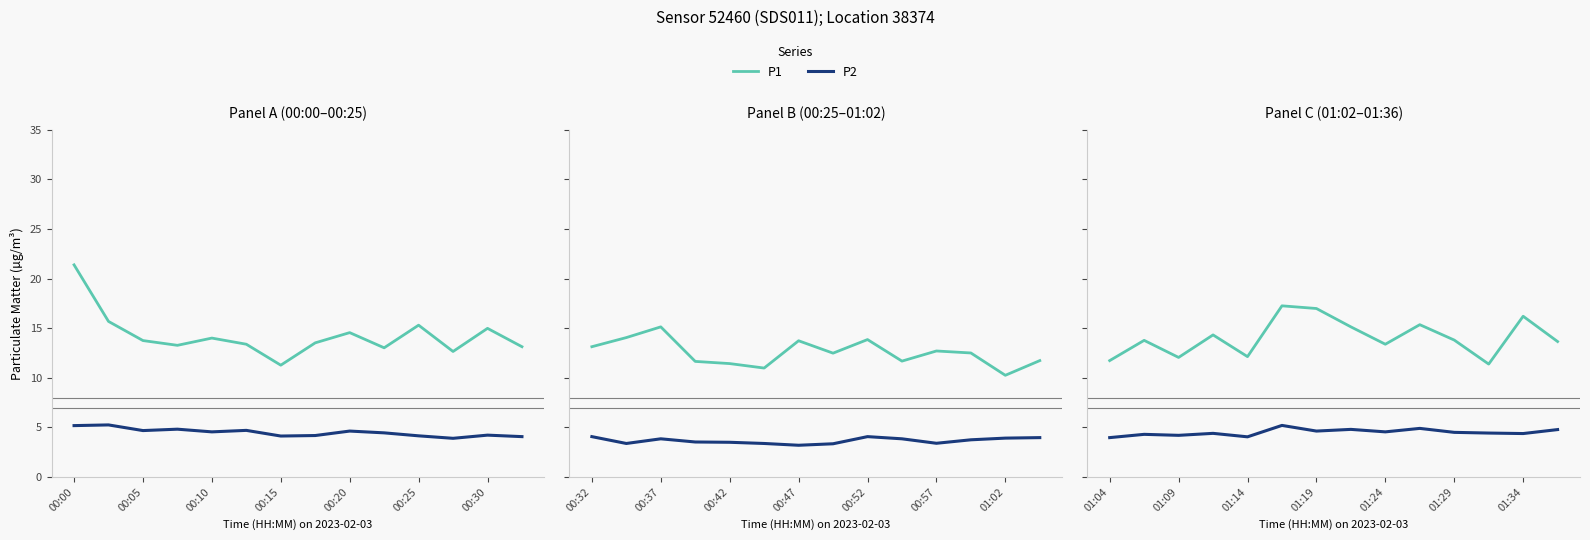

True or false: P1 and P2 cross at least once.

False